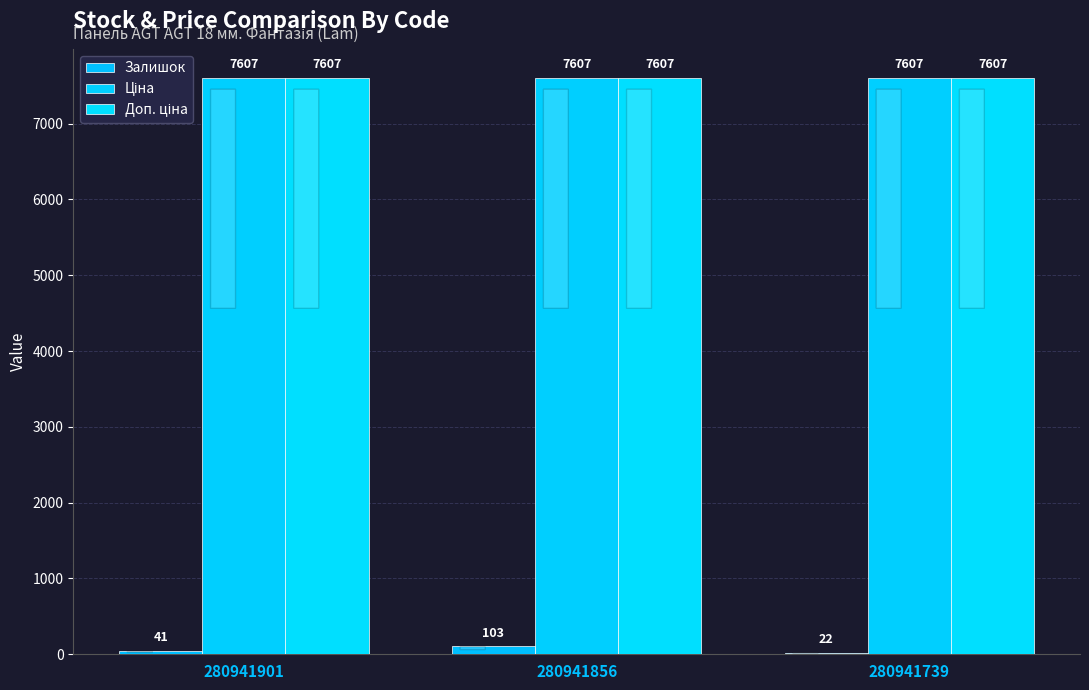

At how many categories does at least one series exceed 667?

3